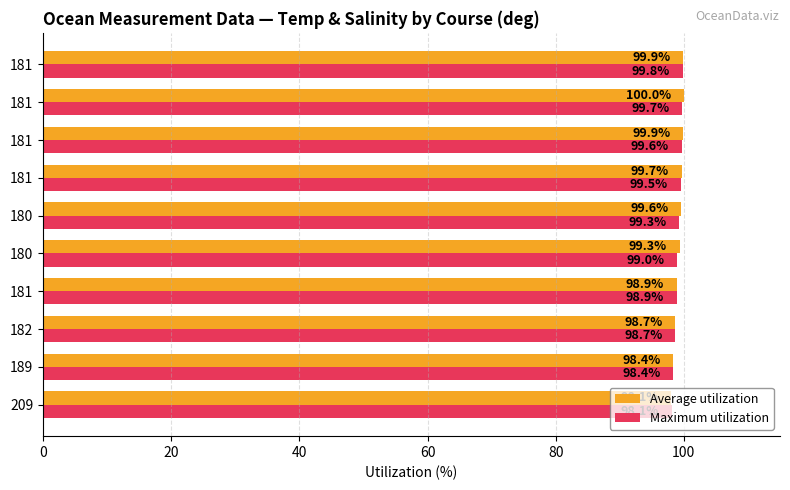

What are all the series names shown in the legend?

Average utilization, Maximum utilization